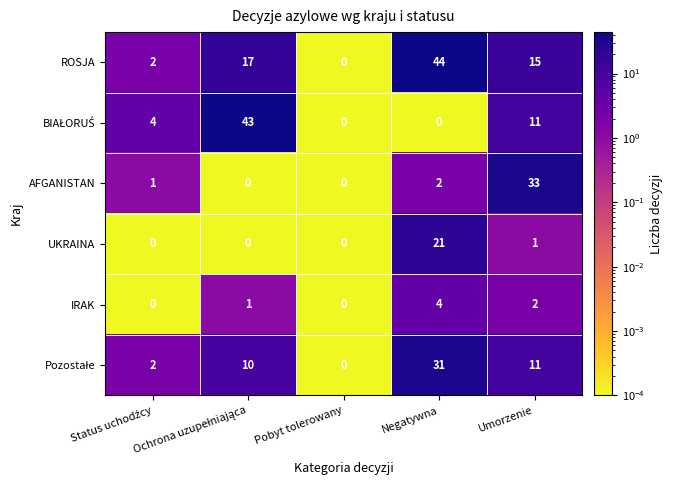

What is the greatest value displayed?

44